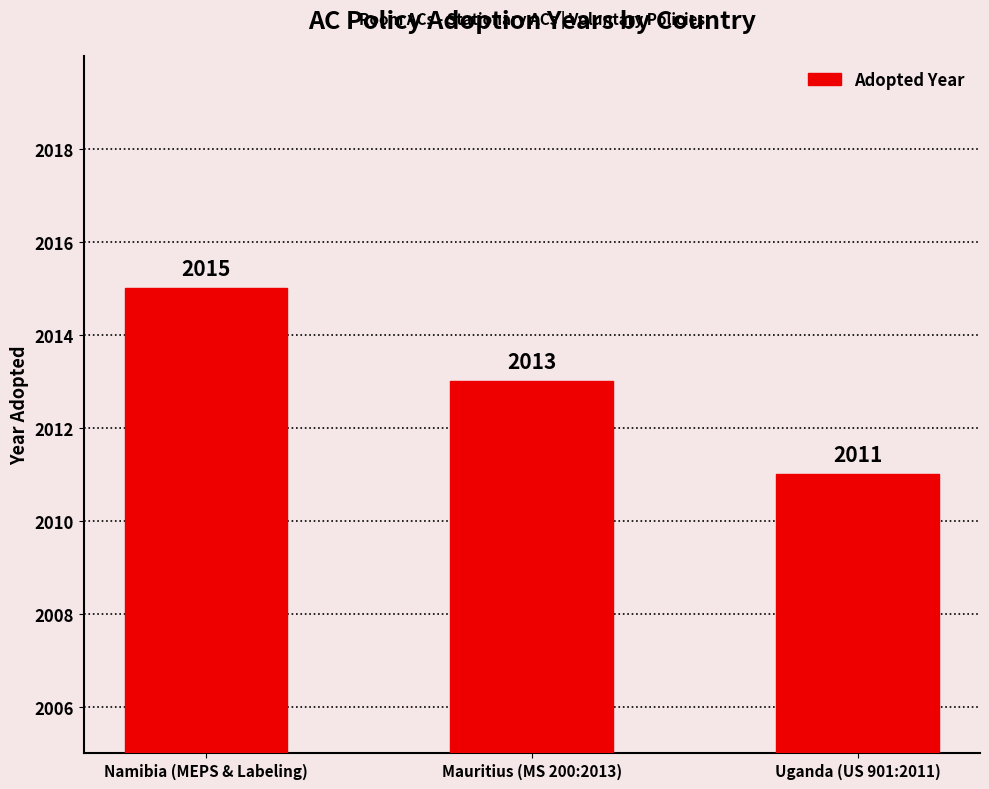

What is the difference between the maximum and minimum values?

4